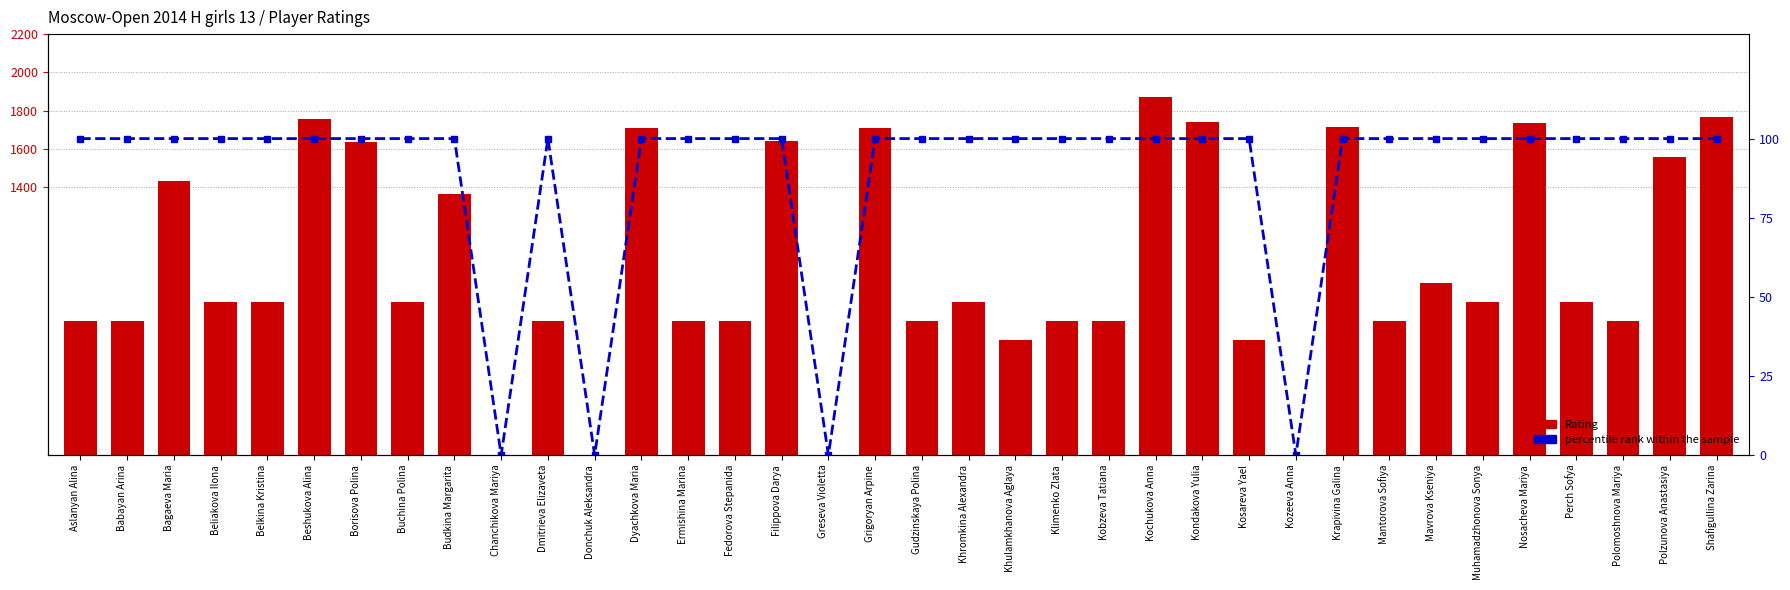

Which has a higher value, Belkina Kristina or Kozeeva Anna?

Belkina Kristina